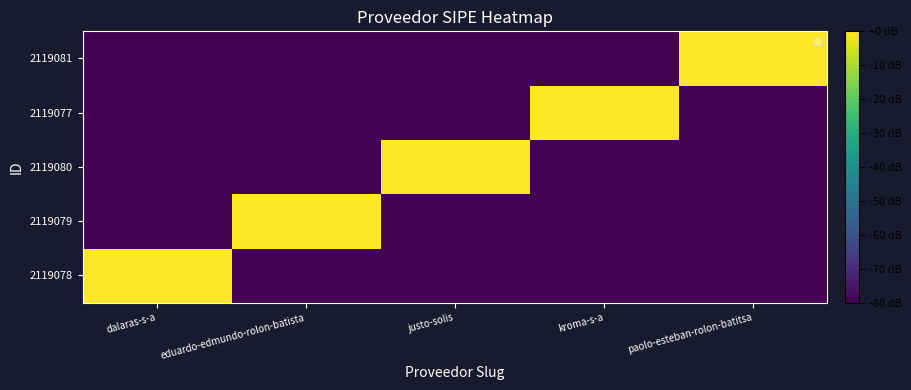

What is the total value across all series at dalaras-s-a?

-320